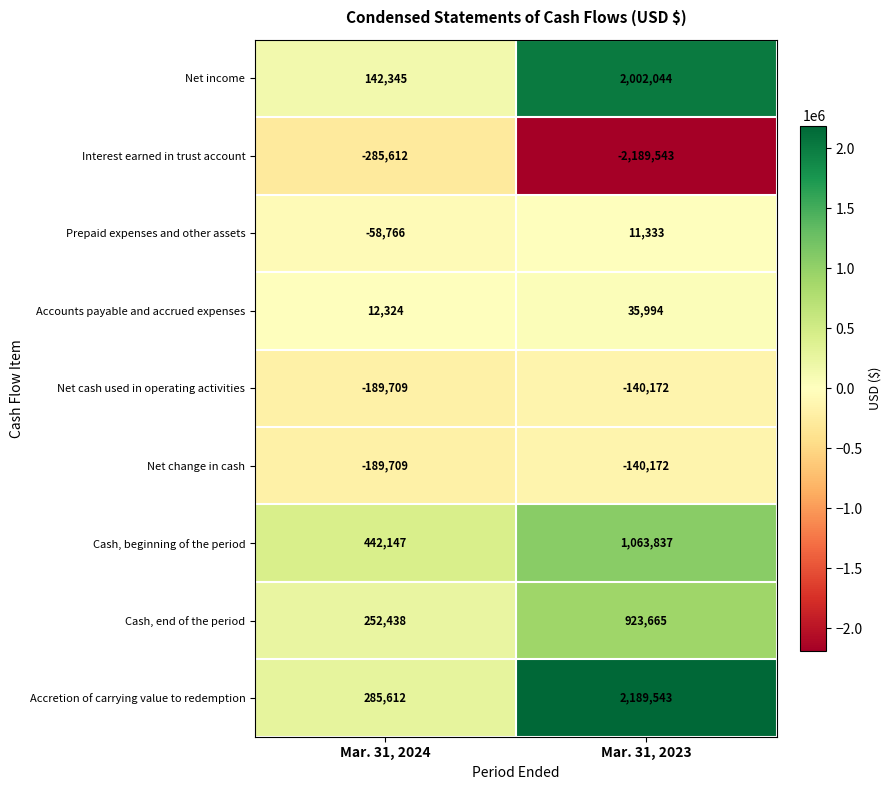

Read the Interest earned in trust account value at Mar. 31, 2024, to the nearest 50.

-285600